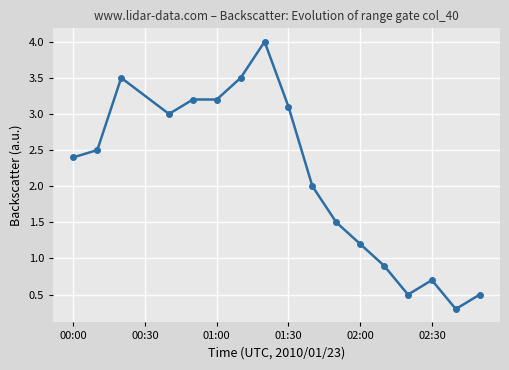

What is the difference between the maximum and minimum values?

3.7